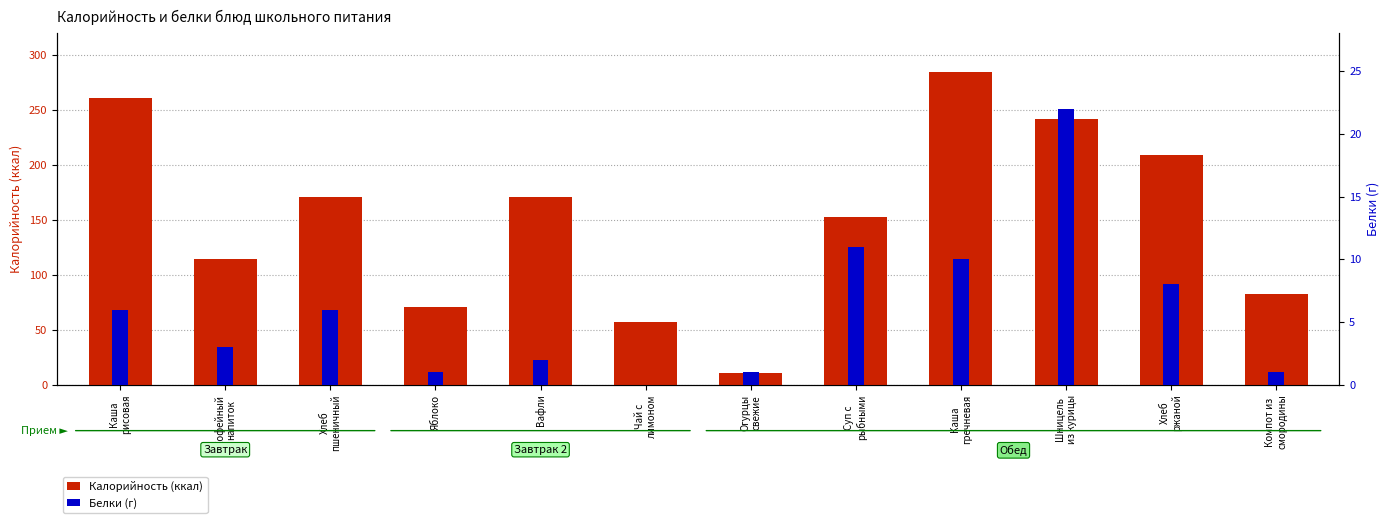

What is the value of the Калорийность bar at the 3rd from the left?

171